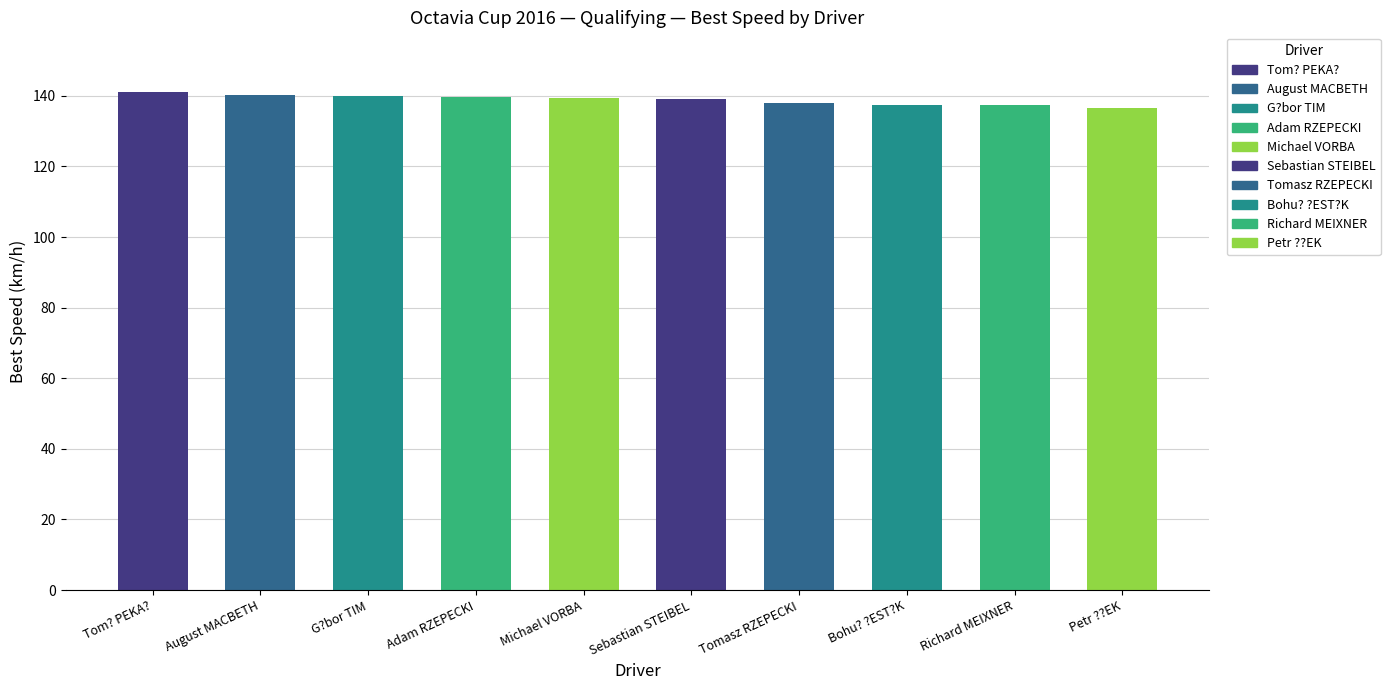

The value at Petr ??EK is 136.7. True or false?

True